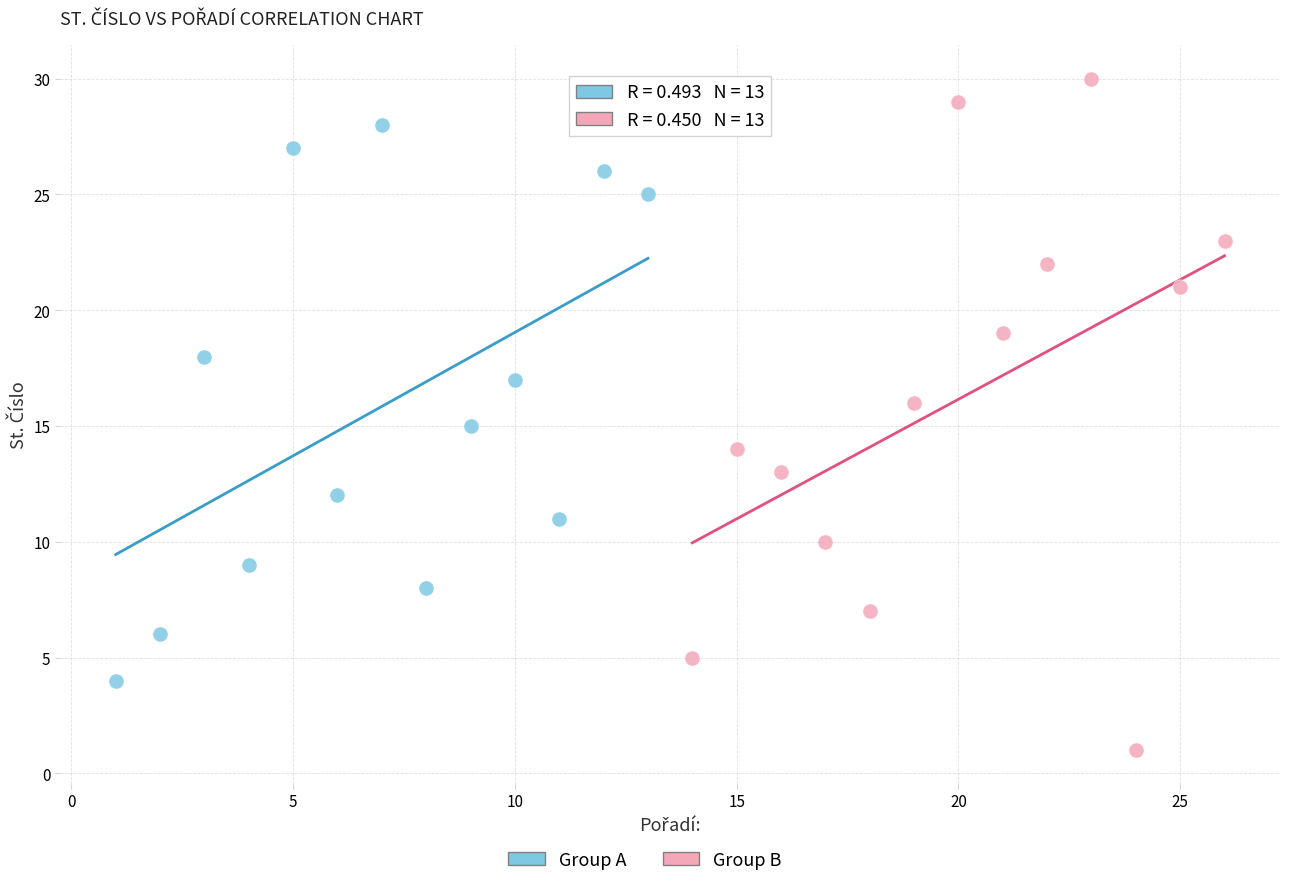

Which series contains the highest Y value?

Group B